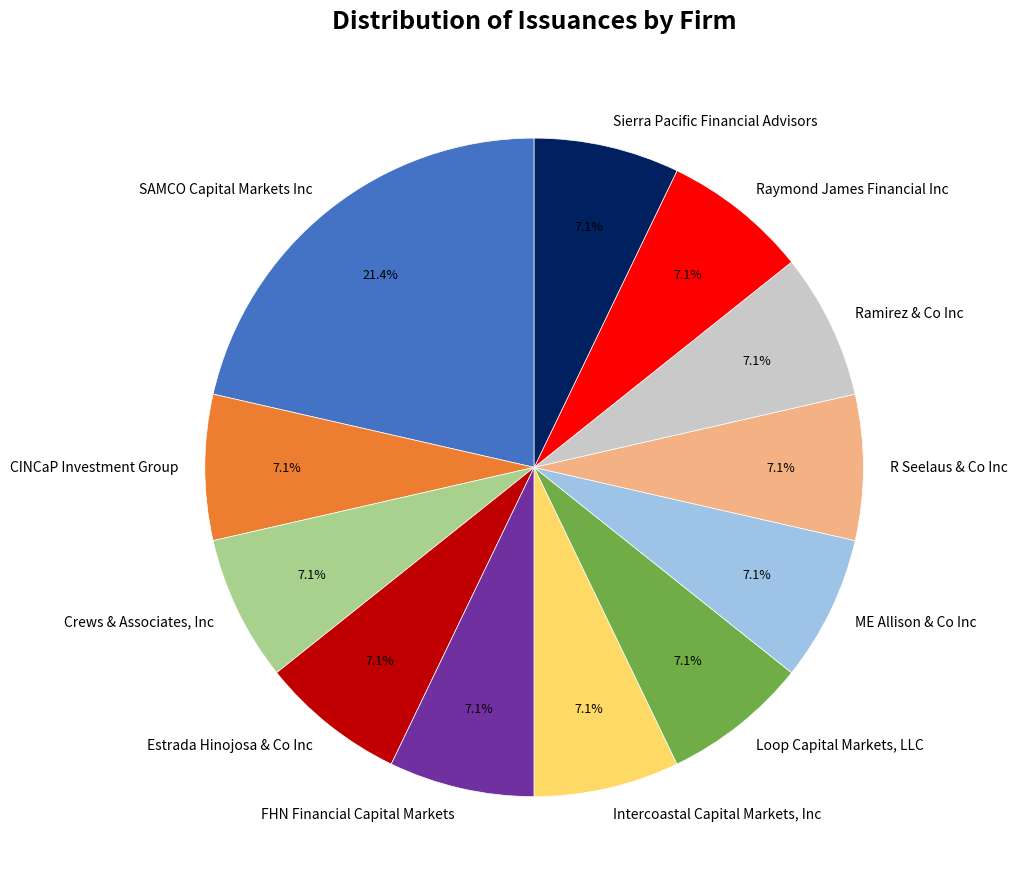

How much of the chart is everything except CINCaP Investment Group?

92.9%